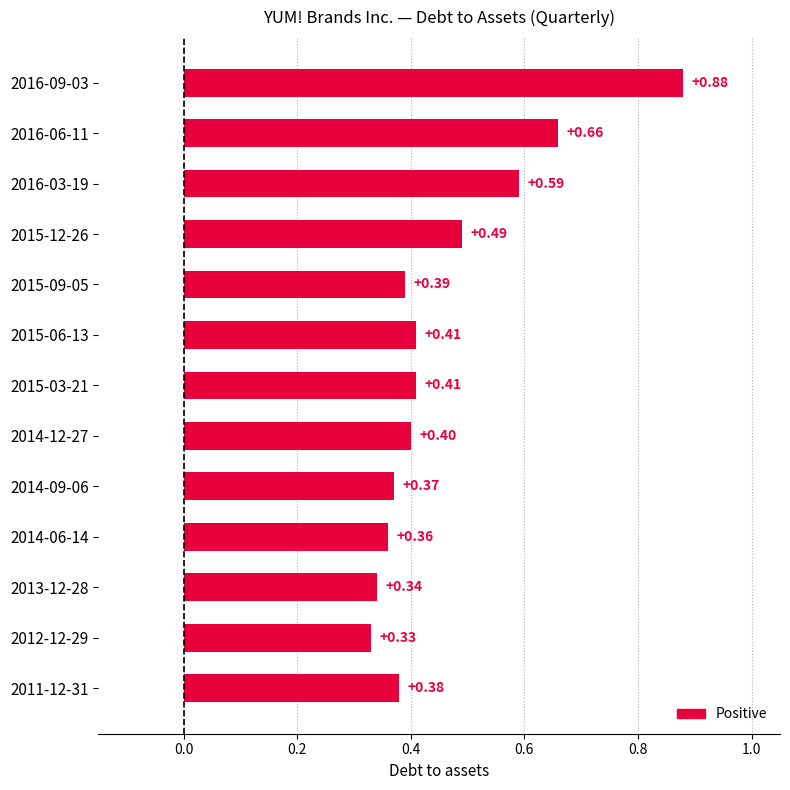

What is the sum of all values?

6.0